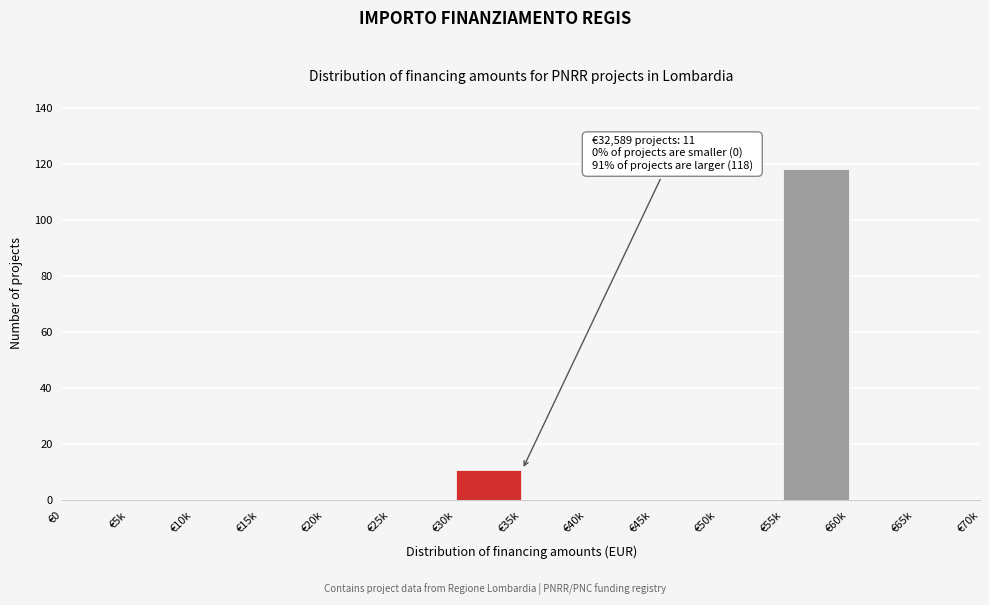

Reading left to right, extract all data points from this chart.

€0=0	€5k=0	€10k=0	€15k=0	€20k=0	€25k=0	€30k=11	€35k=0	€40k=0	€45k=0	€50k=0	€55k=118	€60k=0	€65k=0